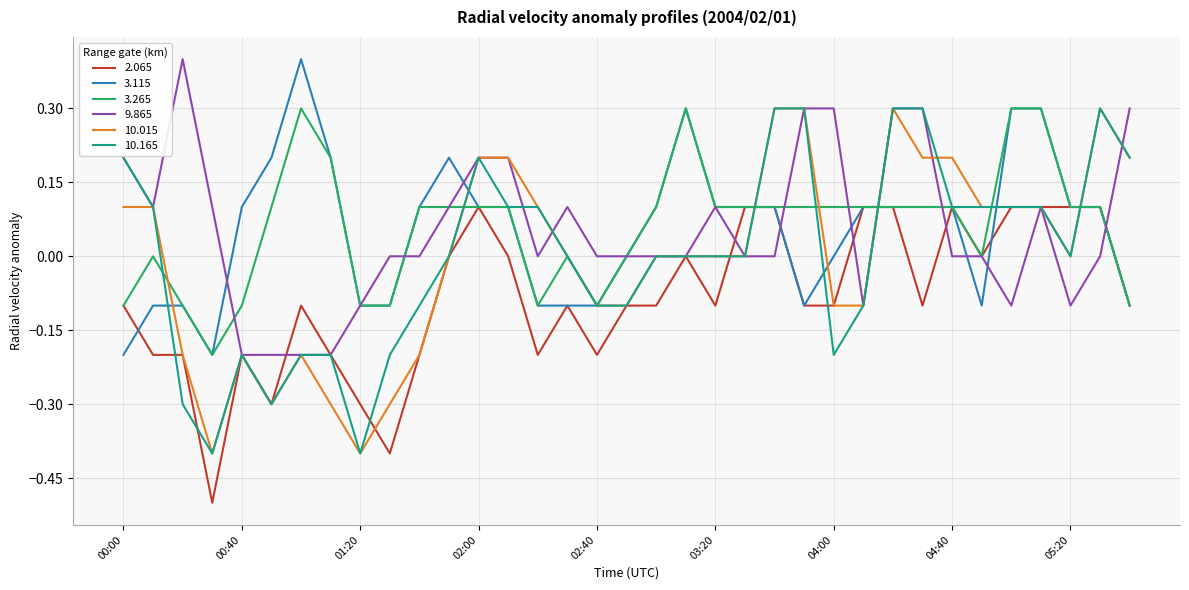

What is the lowest value of the 2.065 series?

-0.5